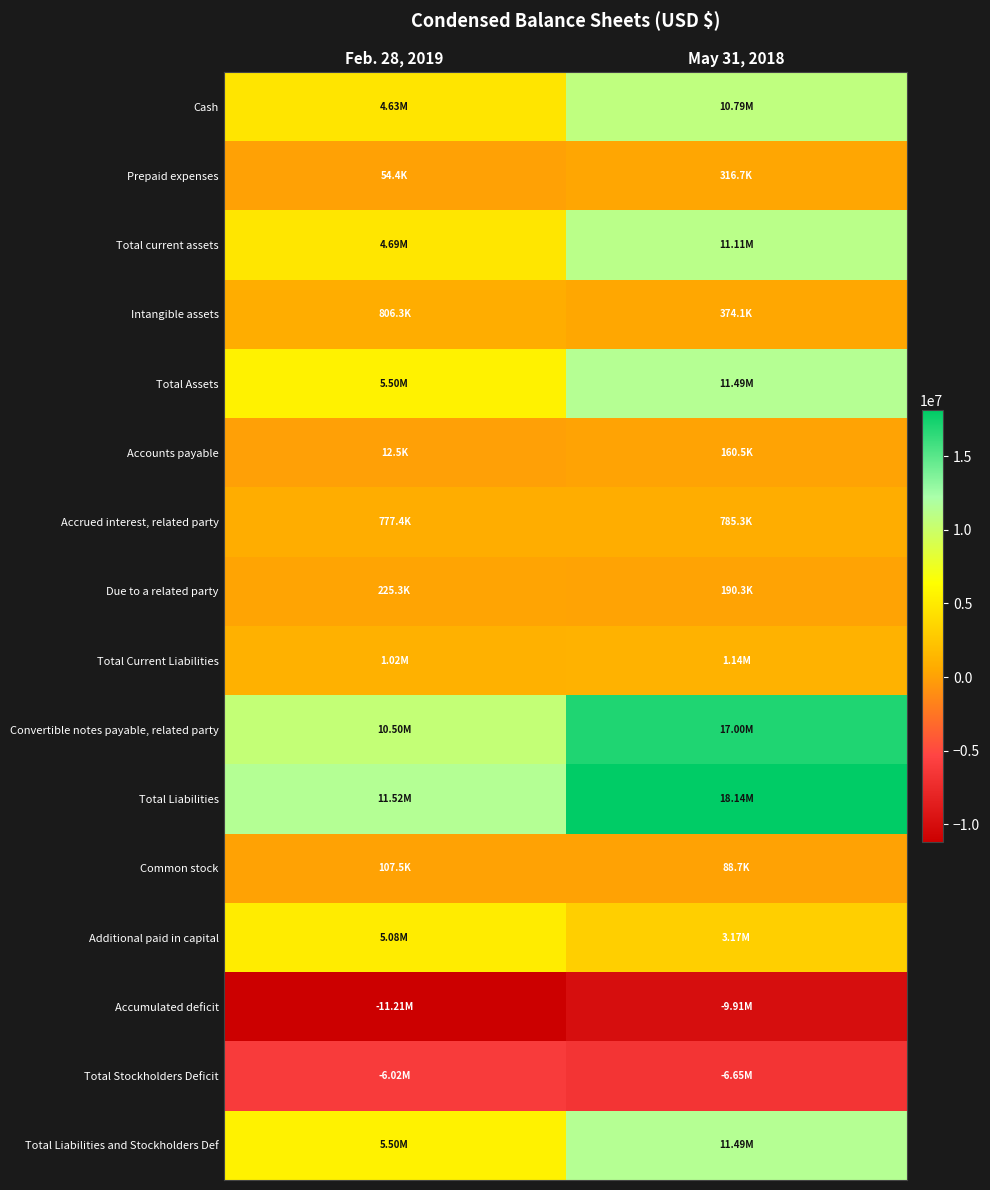

Rank the series at Feb. 28, 2019 from lowest to highest value.

Accumulated deficit, Total Stockholders Deficit, Accounts payable, Prepaid expenses, Common stock, Due to a related party, Accrued interest, related party, Intangible assets, Total Current Liabilities, Cash, Total current assets, Additional paid in capital, Total Assets, Total Liabilities and Stockholders Def, Convertible notes payable, related party, Total Liabilities